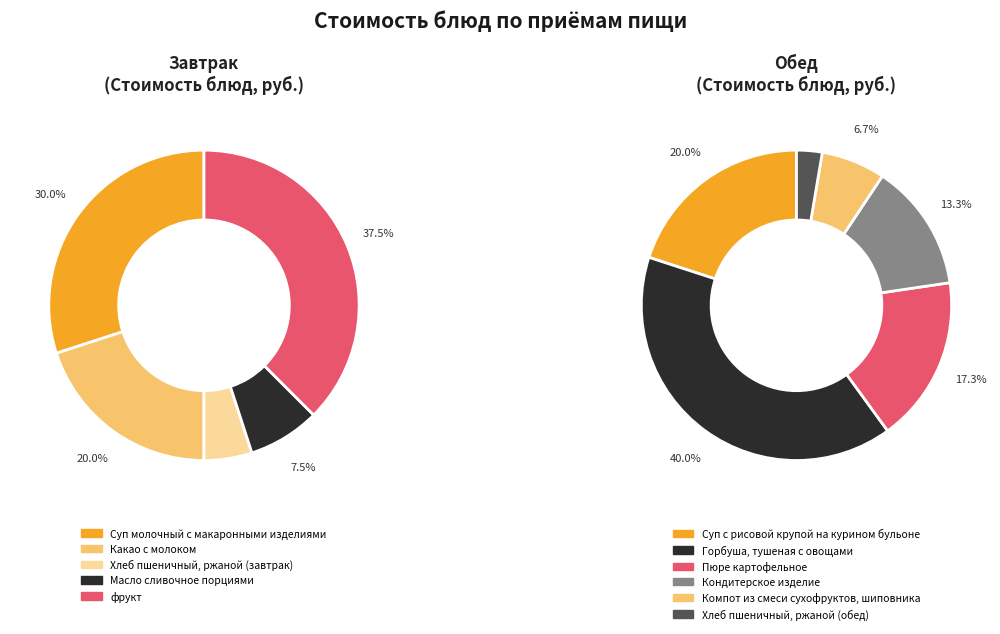

Which category has the smallest portion of the pie?

Хлеб пшеничный, ржаной (завтрак)